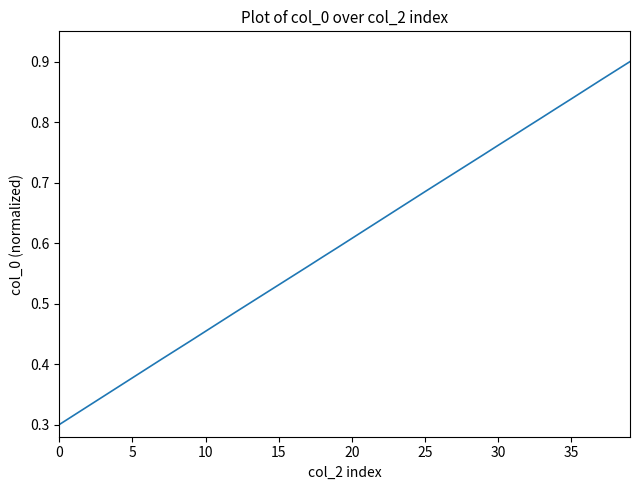

Does the chart have visible grid lines?

No